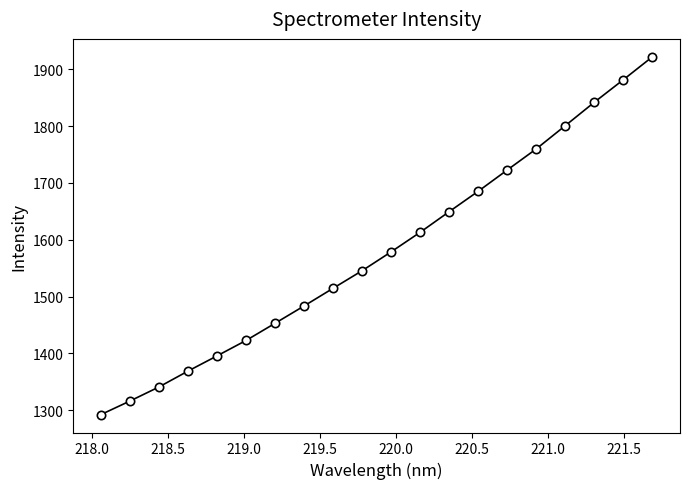

What is the sum of all values?

31591.5